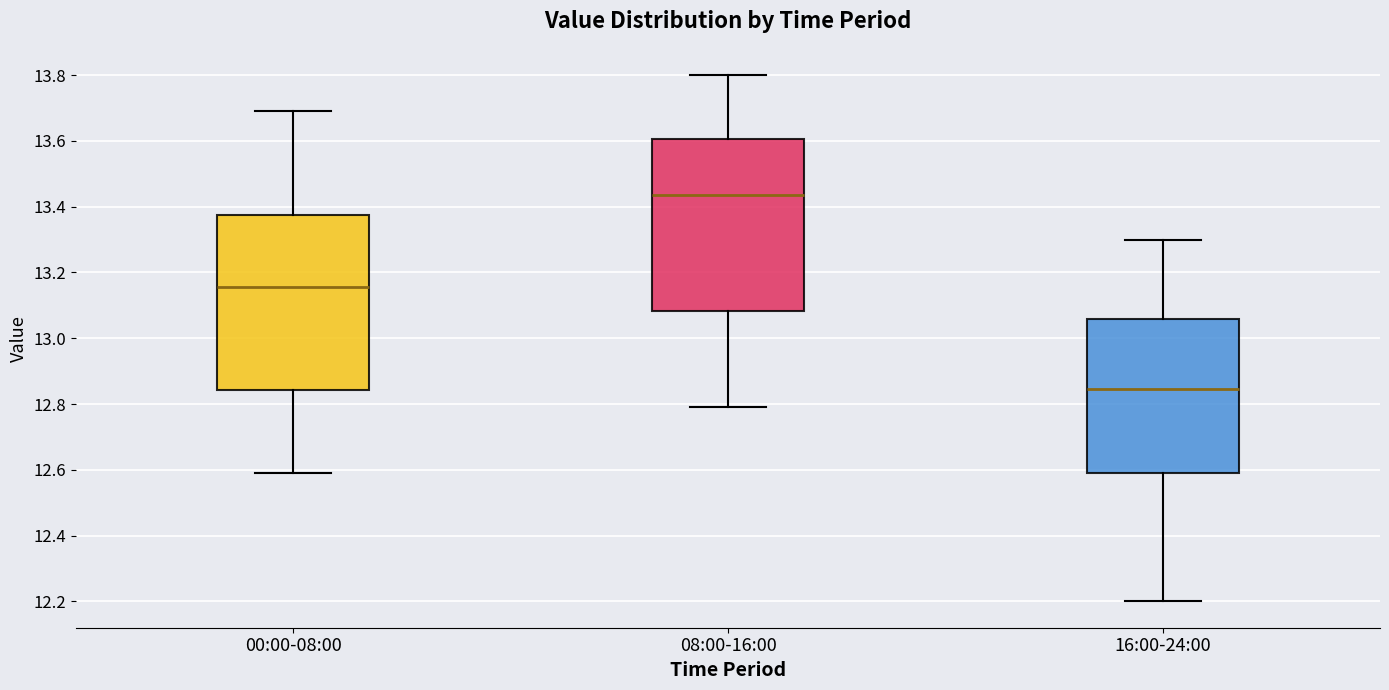

Reading left to right, transcribe this box plot: for each box, give where its median line is, the range the box spans, and where its two whiskers end, as read against the y-axis. The values are not printed on the chart, so give them approximately, as read against the axis.

00:00-08:00: median 13.16, box 12.84 to 13.38, whiskers 12.60 to 13.70
08:00-16:00: median 13.44, box 13.08 to 13.60, whiskers 12.80 to 13.80
16:00-24:00: median 12.84, box 12.60 to 13.06, whiskers 12.20 to 13.30